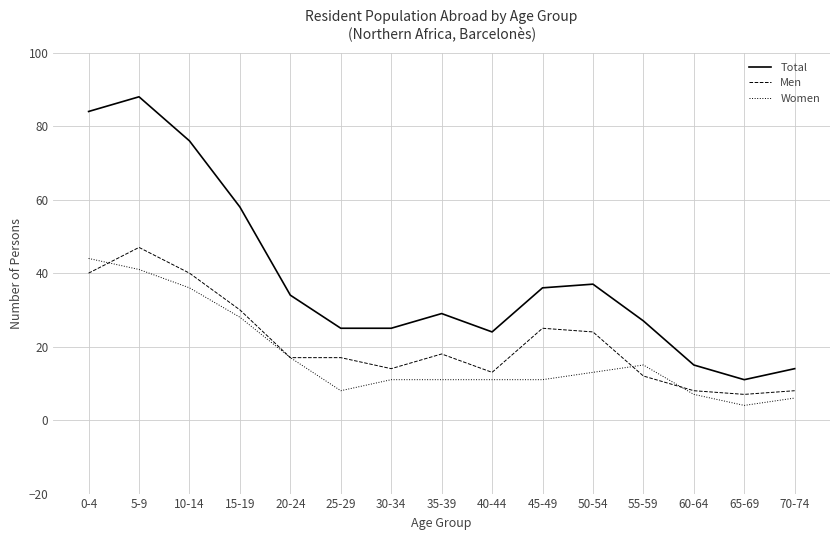

Is the value of Women at 5-9 greater than the value of Men at 45-49?

Yes